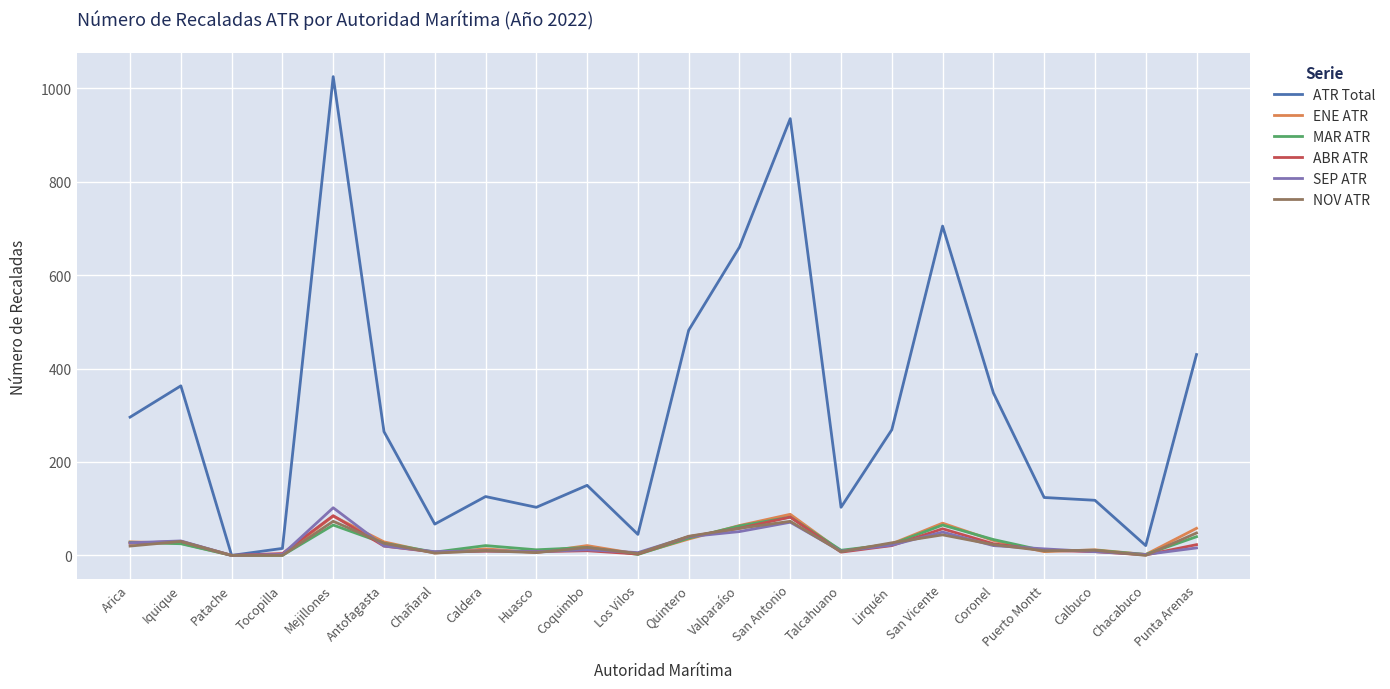

Is it true that ATR Total equals 71 at Coronel?

False